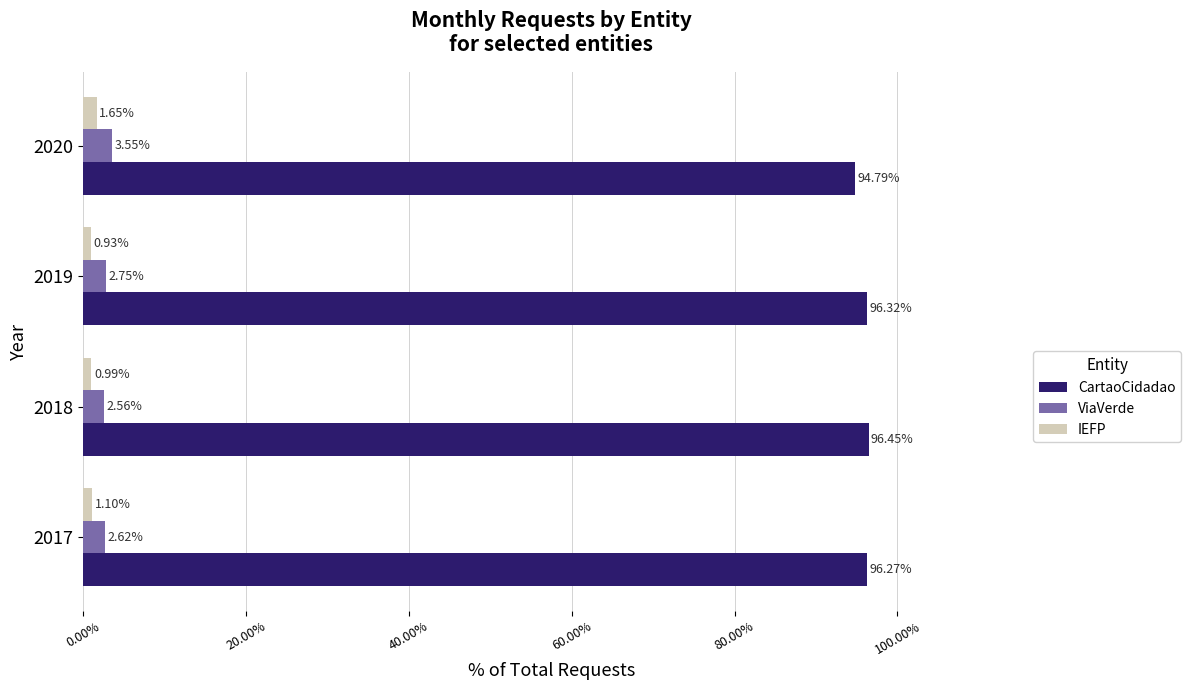

Which series has the largest range (max minus min)?

CartaoCidadao